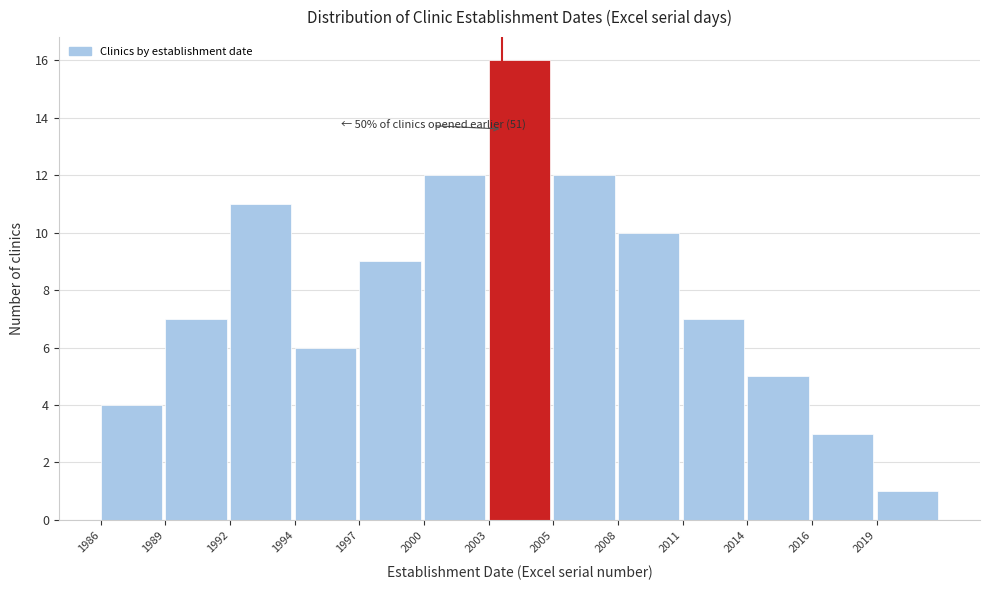

Reading left to right, list all the values displayed in this chart.

4	7	11	6	9	12	16	12	10	7	5	3	1